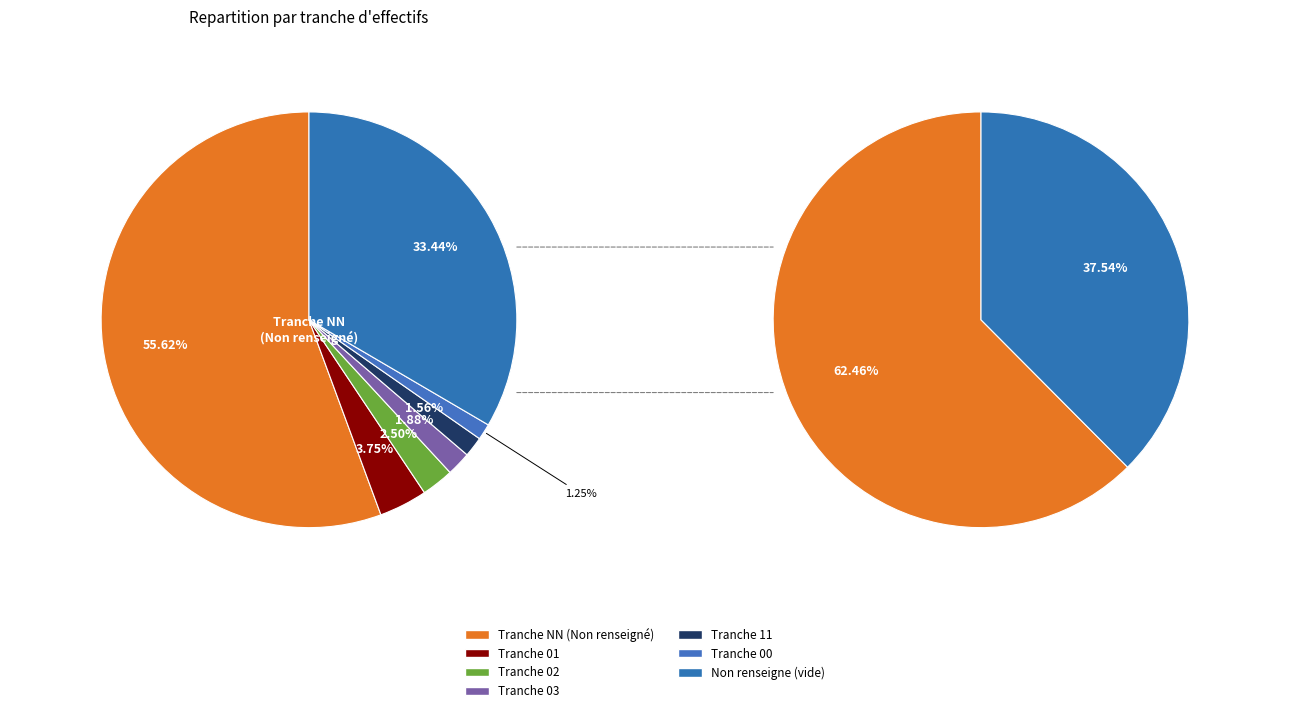

What is the smallest slice in the pie chart?

00